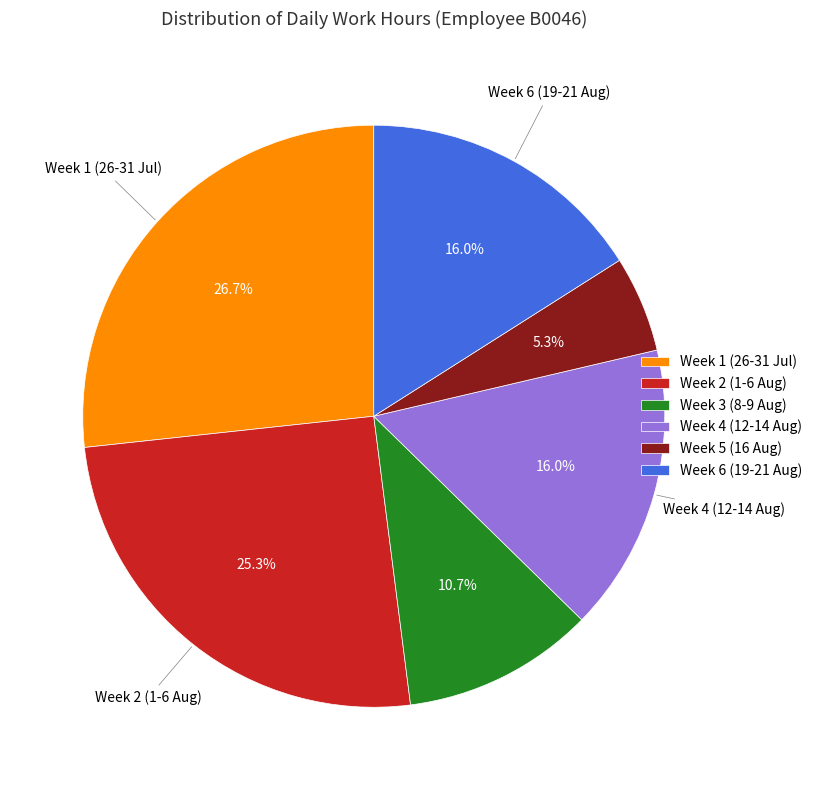

How many slices are in this pie chart?

6